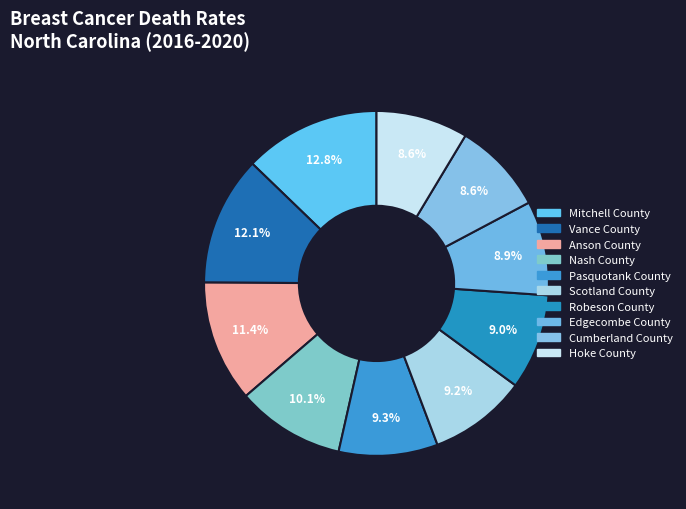

How many slices are in this pie chart?

10